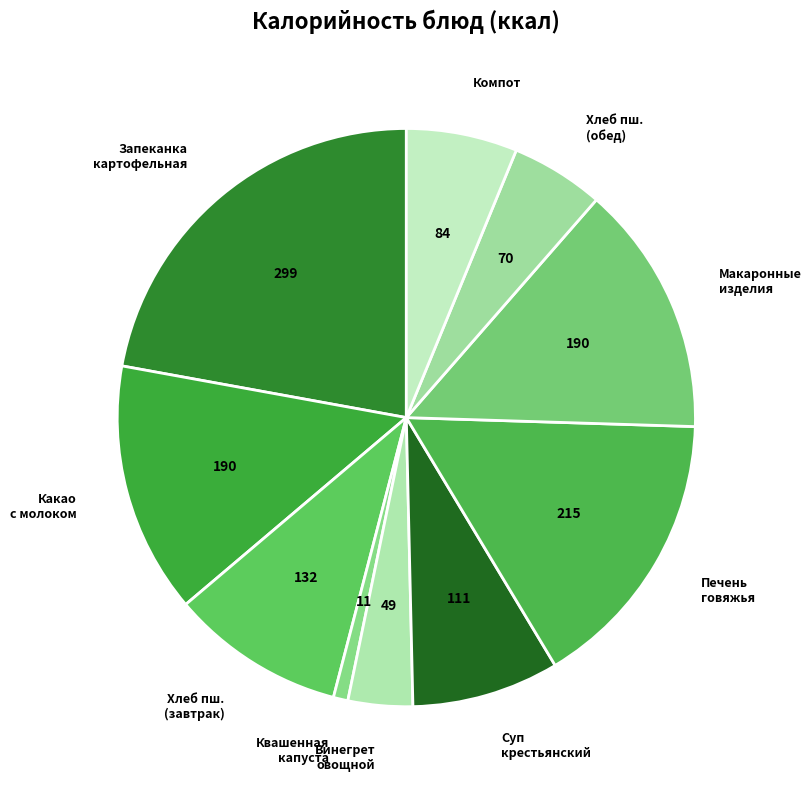

Does any single category account for the majority?

No